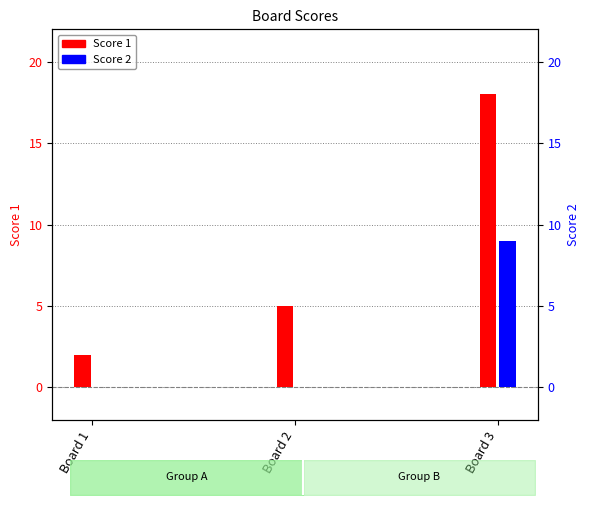

Reading left to right, transcribe all the data shown in this chart.

Score 1: 2	5	18
Score 2: 0	0	9